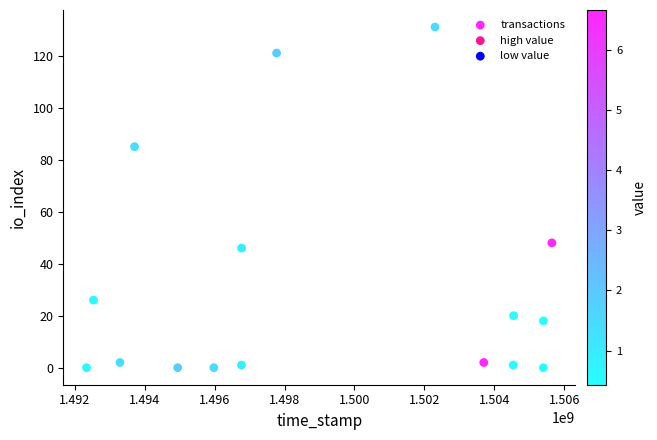

What is the range of Y values (max minus min)?

131